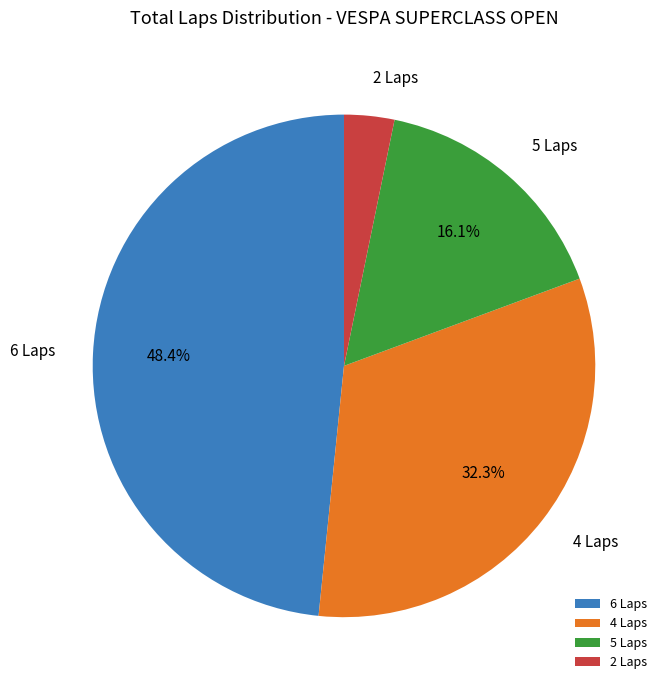

How much of the chart is everything except 5 Laps?

83.9%